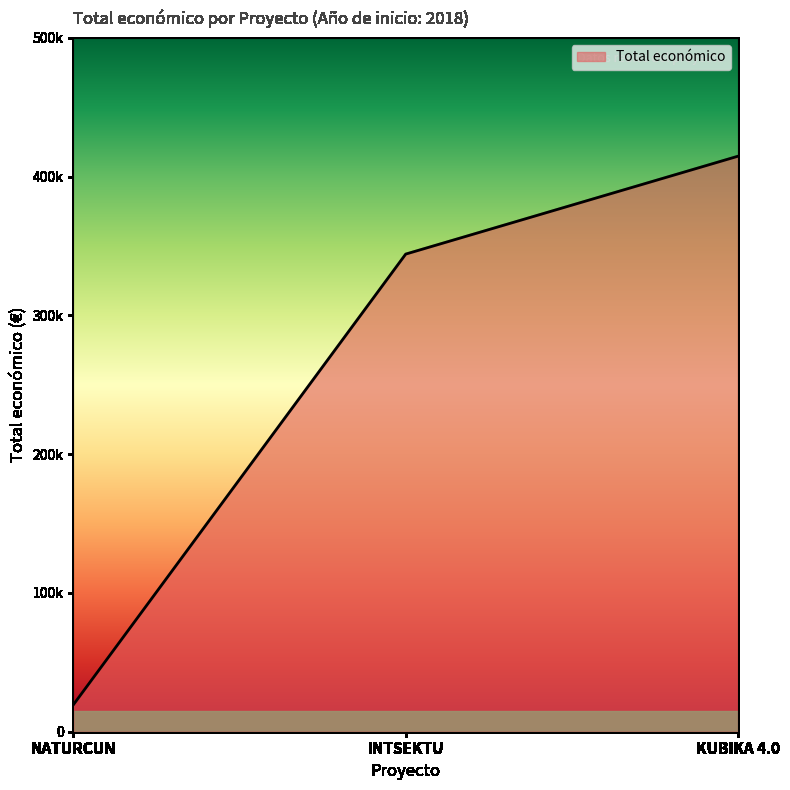

What is the value of the 2nd point from the left?

344243